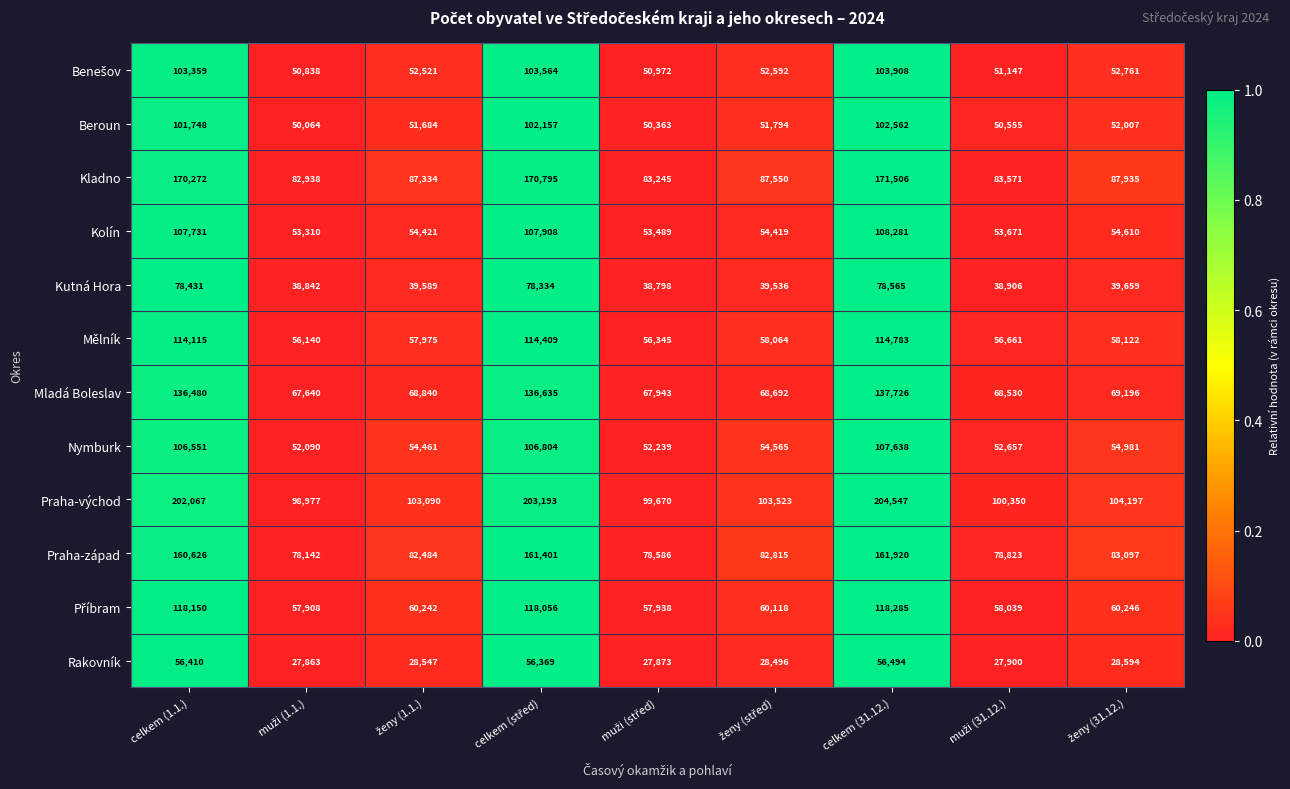

Is it true that Mělník equals 148636 at celkem (1.1.)?

False